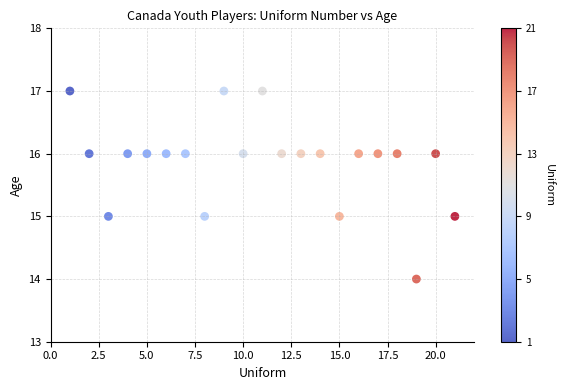

What is the range of Y values (max minus min)?

3